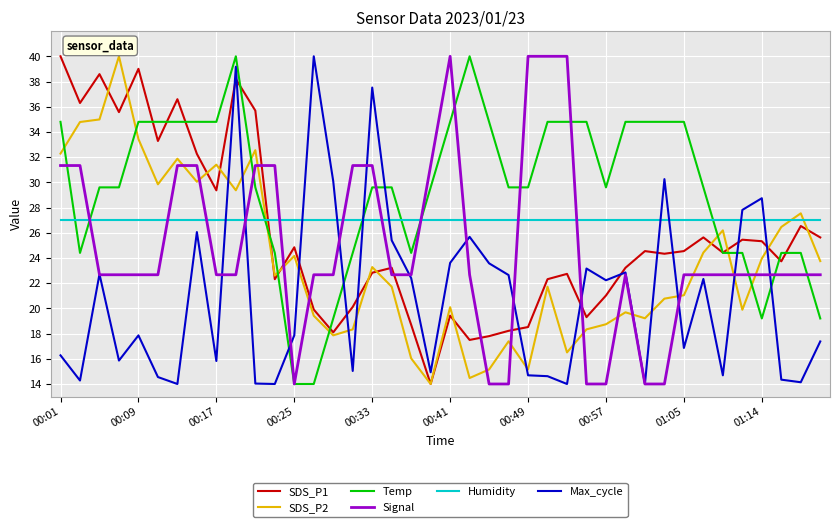

Which series has the largest total across all categories?

Temp